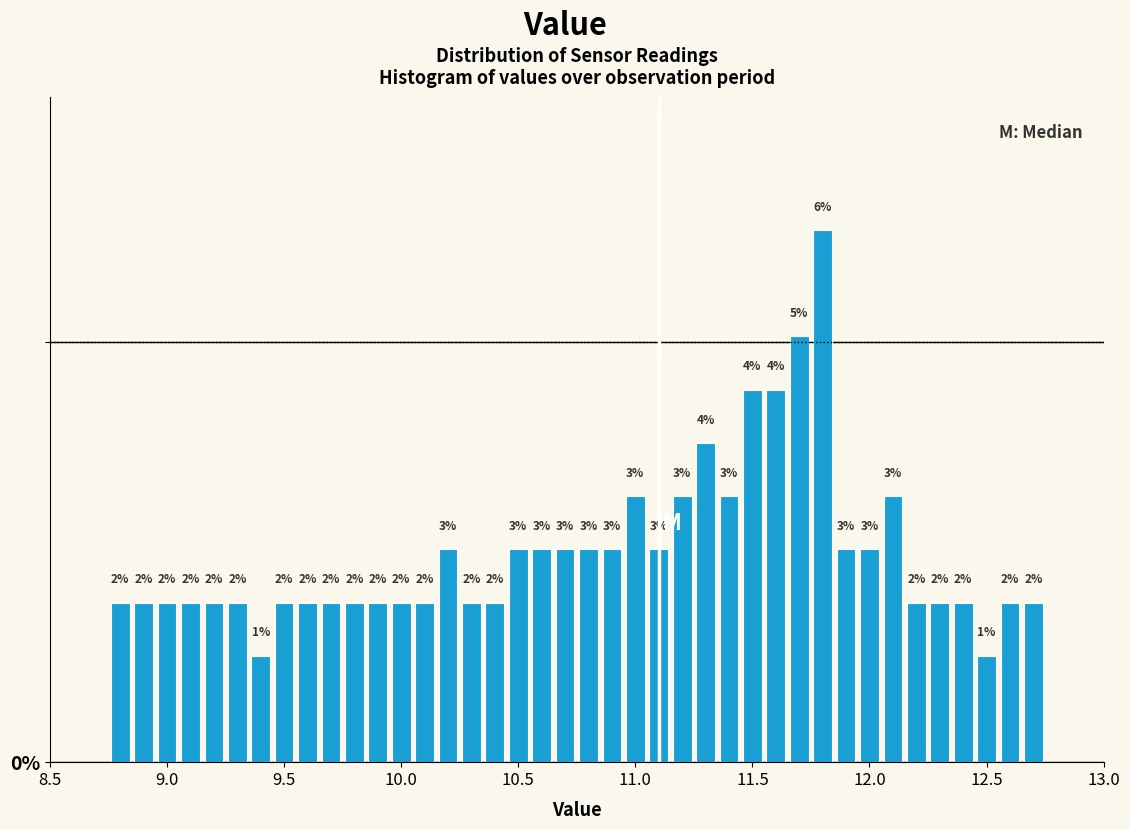

Around what value on the x-axis is the tallest bar? Give the approximate position of its centre, as read against the axis.

11.80